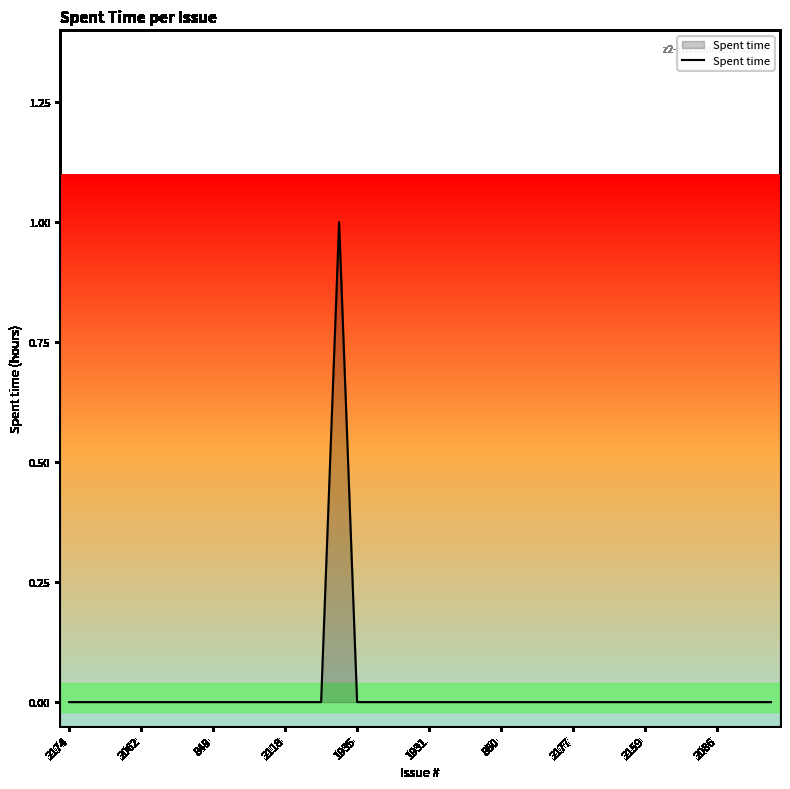

Reading left to right, transcribe all the data shown in this chart.

0	0	0	0	0	0	0	0	0	0	0	0	0	0	0	1	0	0	0	0	0	0	0	0	0	0	0	0	0	0	0	0	0	0	0	0	0	0	0	0